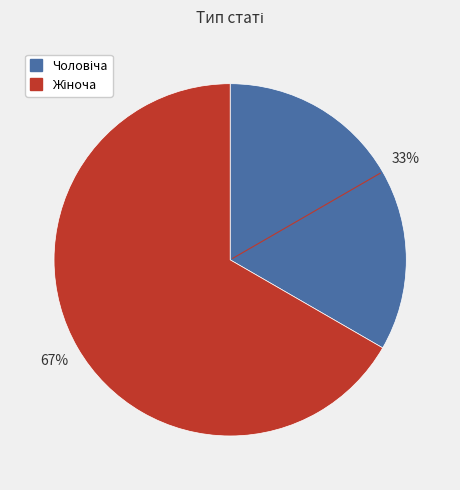

Is there a majority slice in this chart?

Yes